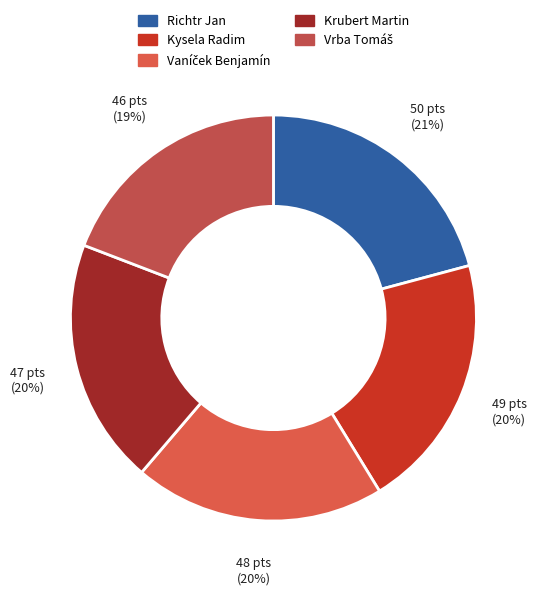

How many slices are in this pie chart?

5